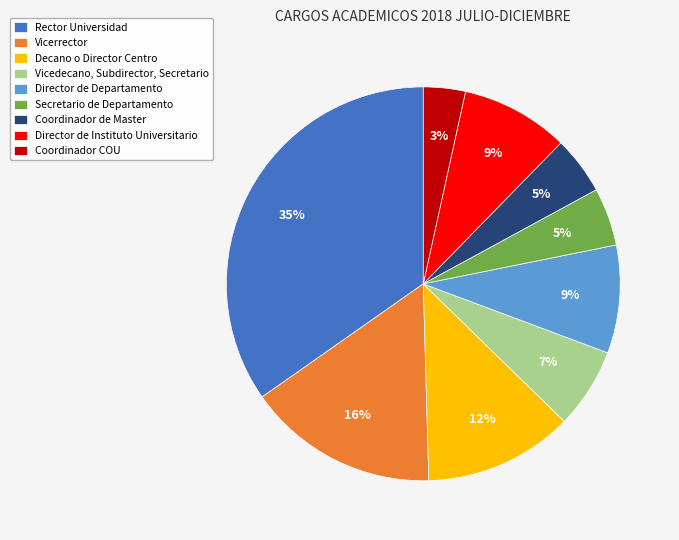

True or false: Vicerrector accounts for 16% of the total.

True